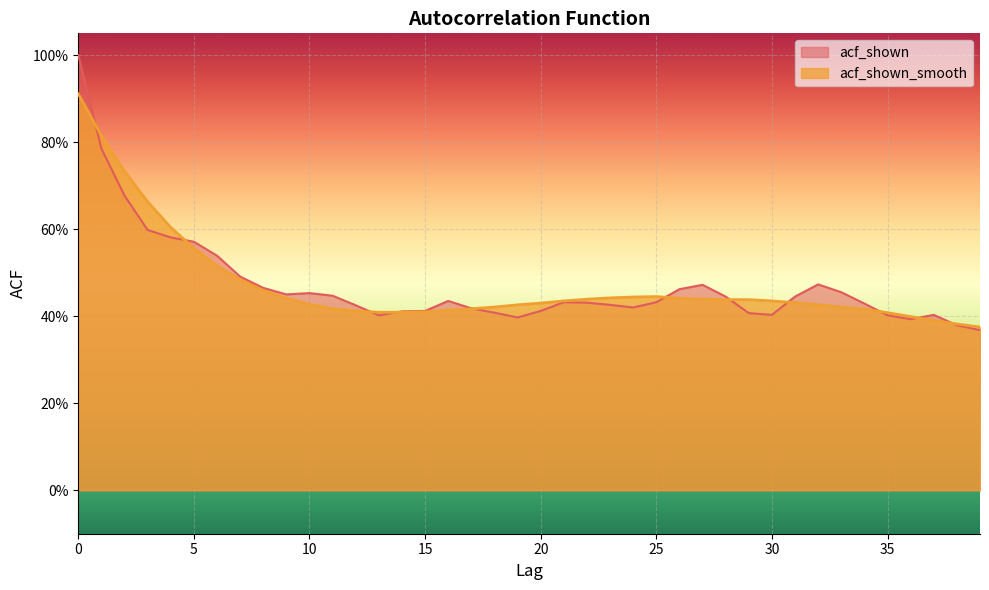

True or false: acf_shown_smooth has more than 2 interior local peaks.

False